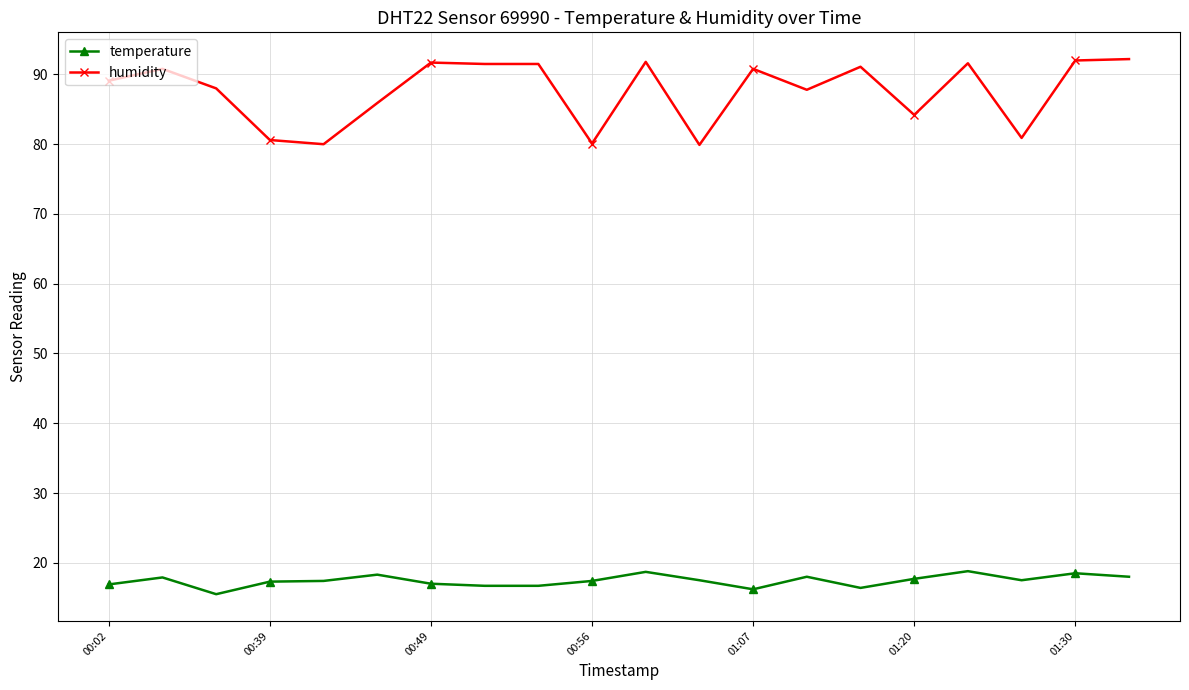

How many lines are shown in the chart?

2